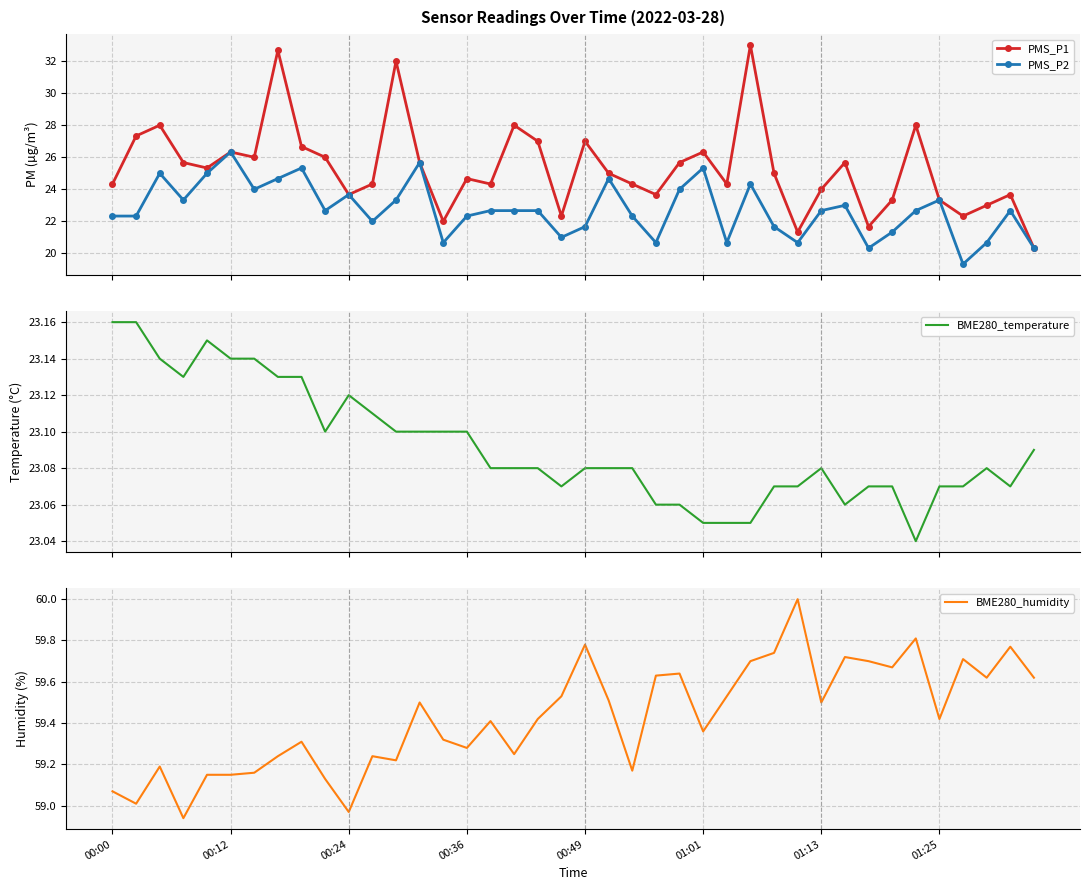

In PMS_P1, how many points are higher than both neighbors (excluding endpoints)?

12